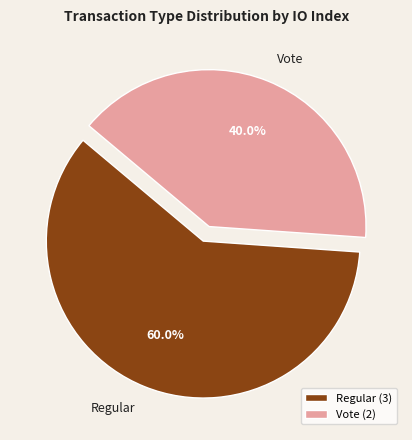

To the nearest percent, what is the average slice percentage?

50%